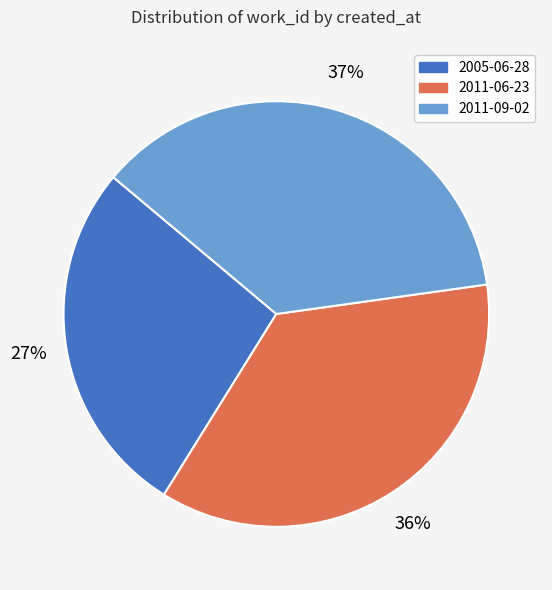

To the nearest percent, what is the average slice percentage?

33%